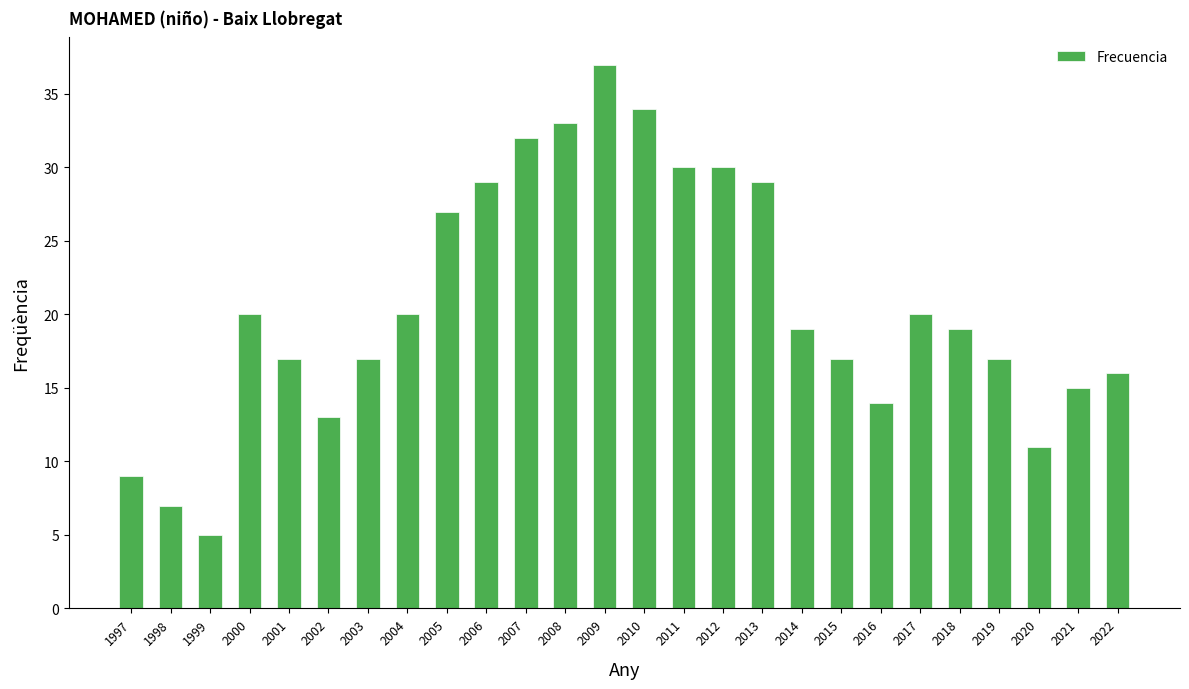

Which has a higher value, 1997 or 2011?

2011